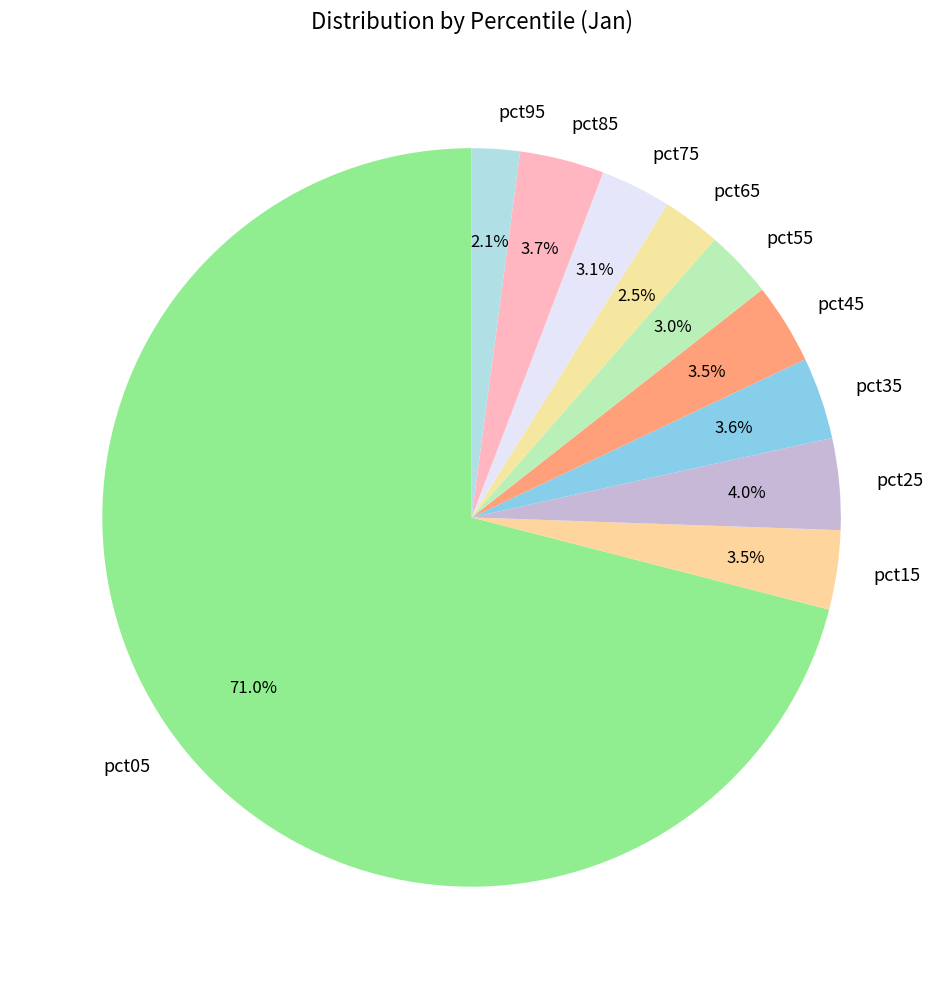

How many slices are in this pie chart?

10